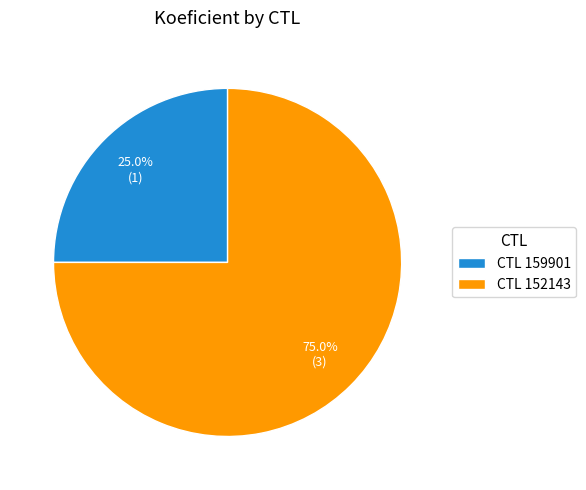

Between CTL 152143 and CTL 159901, which is larger?

CTL 152143